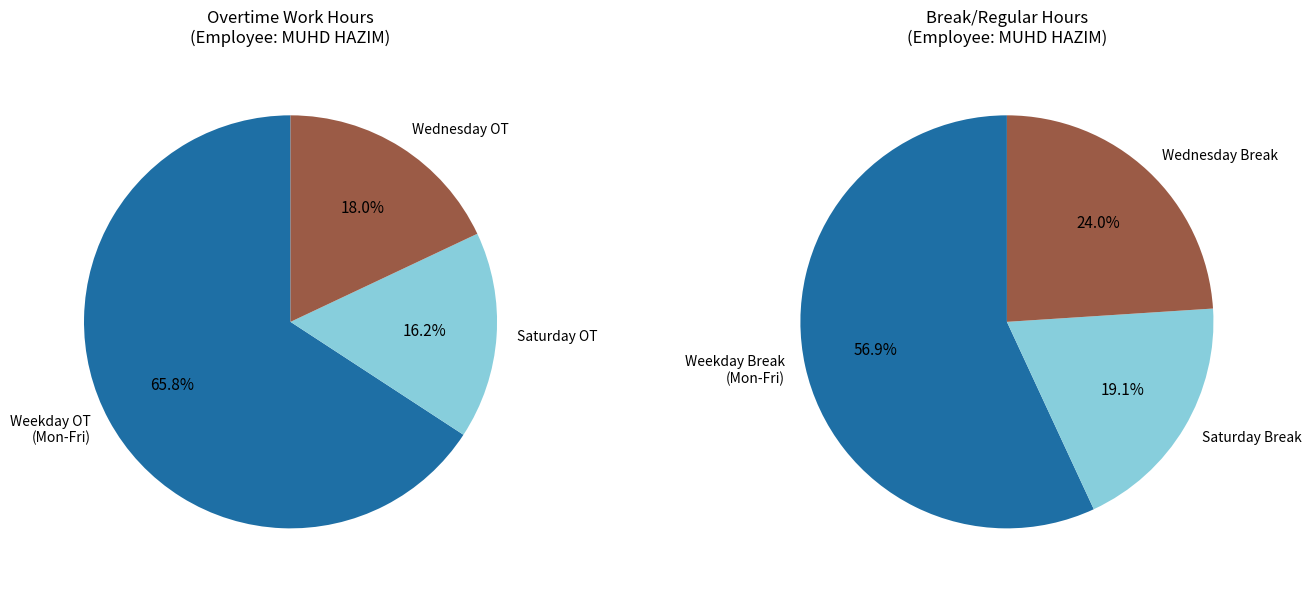

What portion of the pie excludes 29-Sat?

83.8%